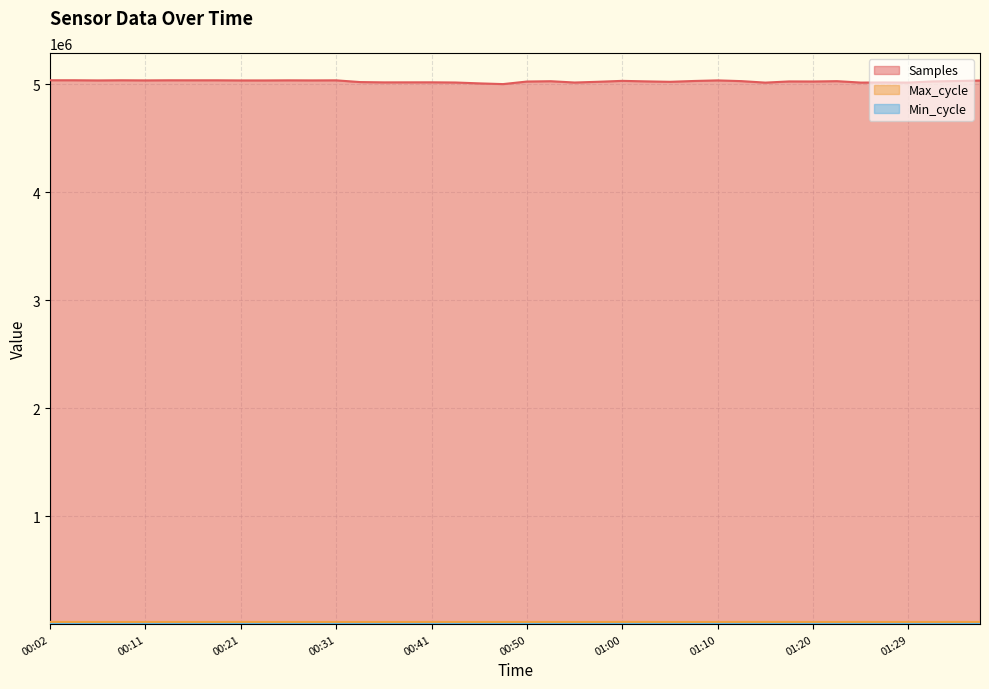

What is the label of the 7th point from the left?

00:16